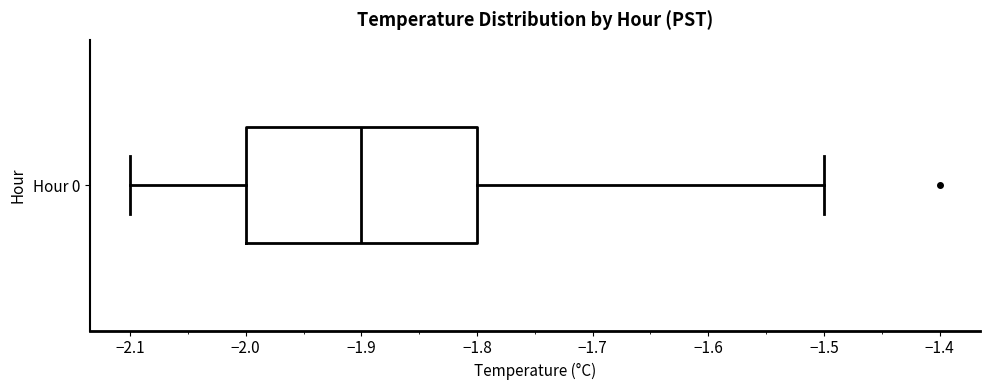

Read this box plot against the x-axis: the position of the median line, the range covered by the box, and the ends of both whiskers. The values are not printed on the chart, so give them approximately, as read against the axis.

median -1.9, box -2.0 to -1.8, whiskers -2.1 to -1.5